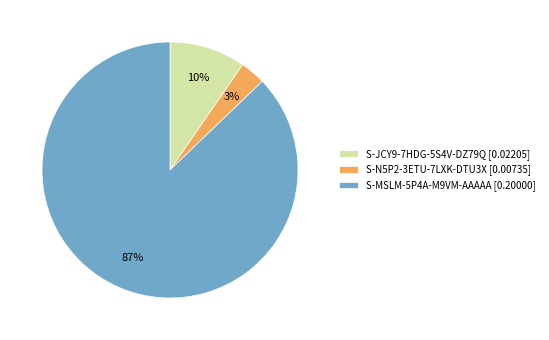

To the nearest percent, what portion does S-JCY9-7HDG-5S4V-DZ79Q represent?

10%